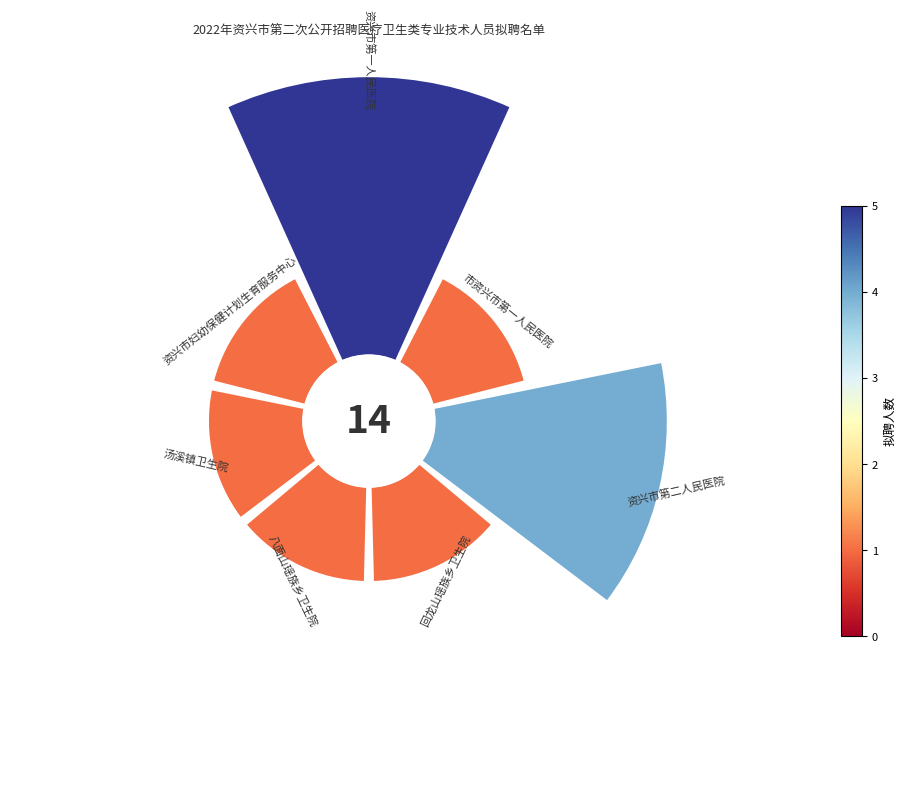

To the nearest percent, what is the average slice percentage?

14%